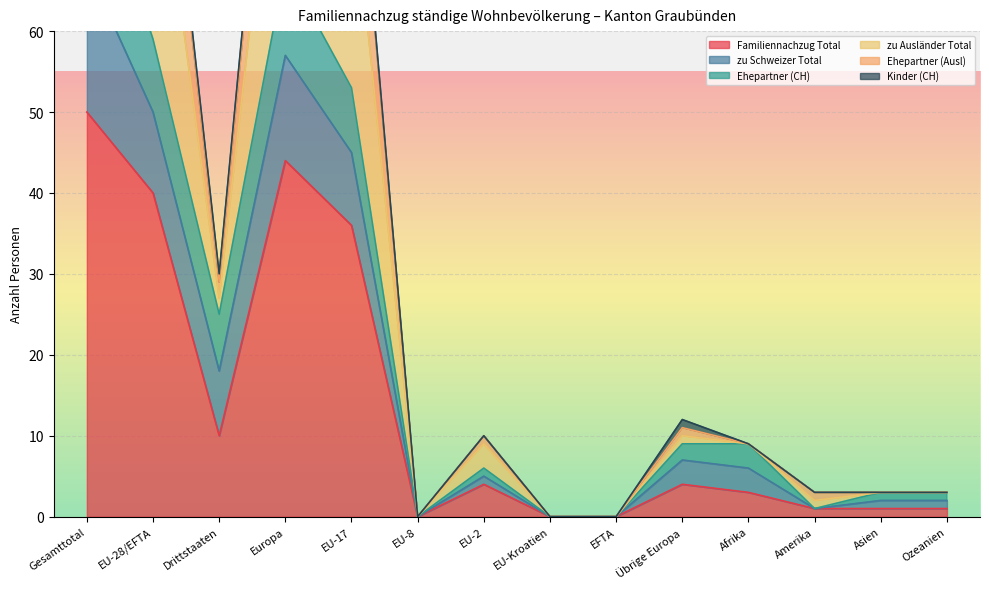

The Ehepartner (Ausl) series shows 0 at EFTA. True or false?

True